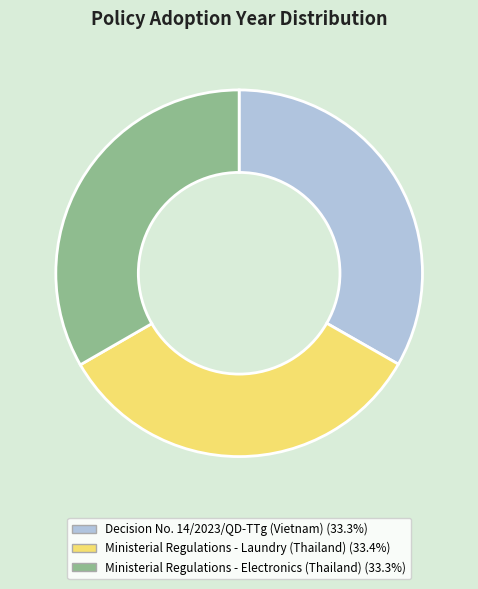

How many segments does this pie chart have?

3